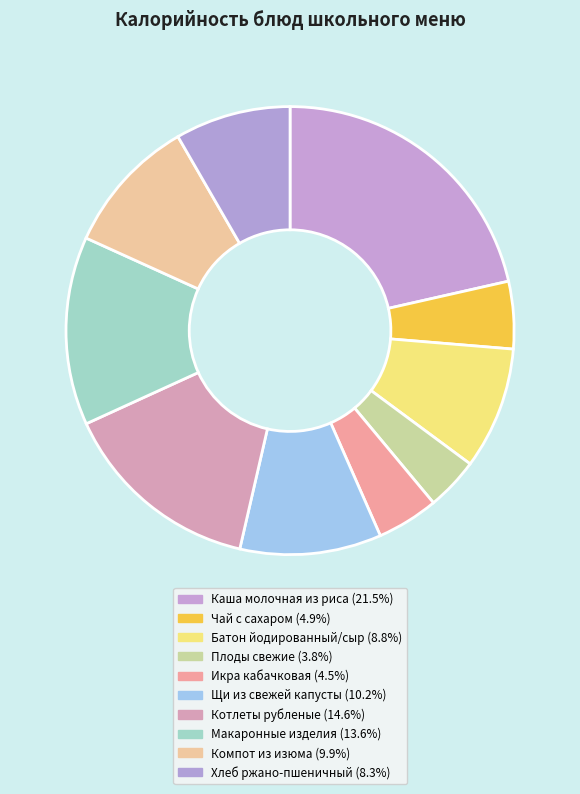

What is the ratio of the value at Макаронные изделия to the value at Икра кабачковая?

3.1